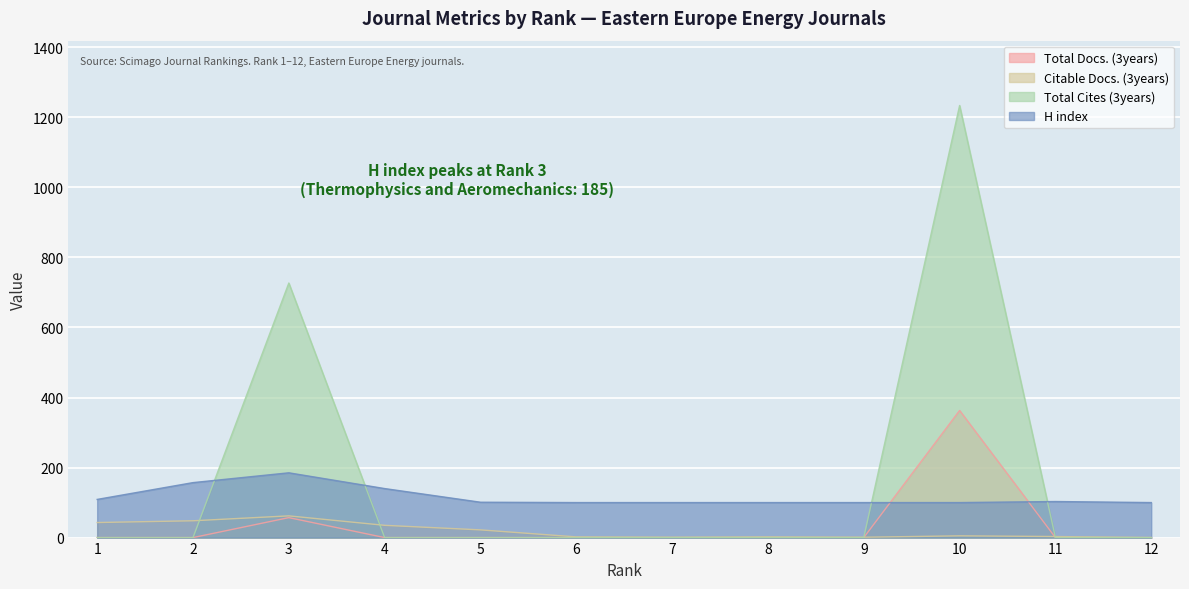

Rank the series by their maximum value, from lowest to highest.

Citable Docs. (3years), H index, Total Docs. (3years), Total Cites (3years)